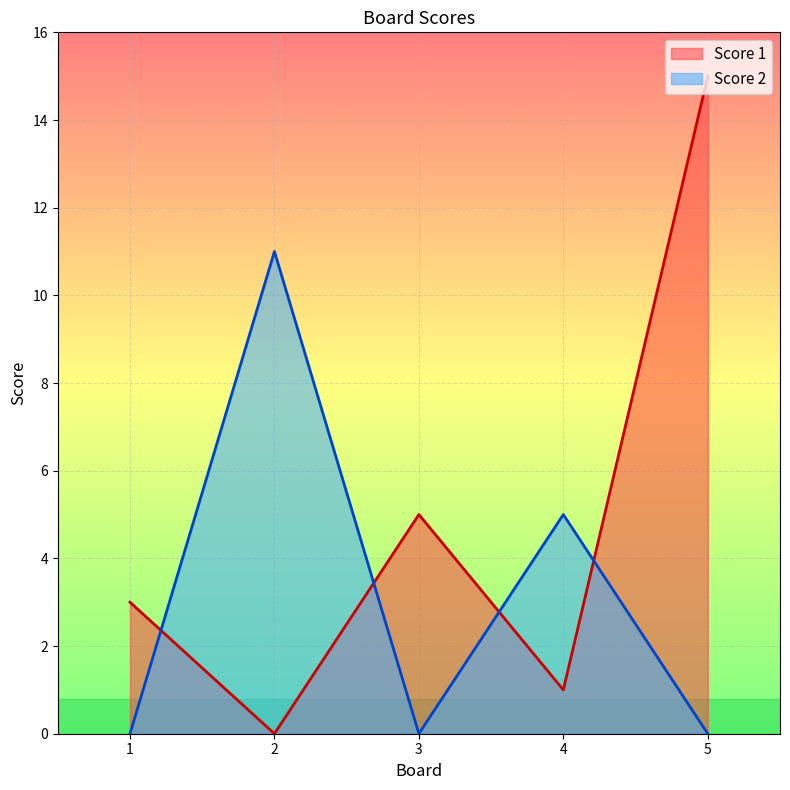

Which series ends up on top after the final intersection of Score 2 and Score 1?

Score 1